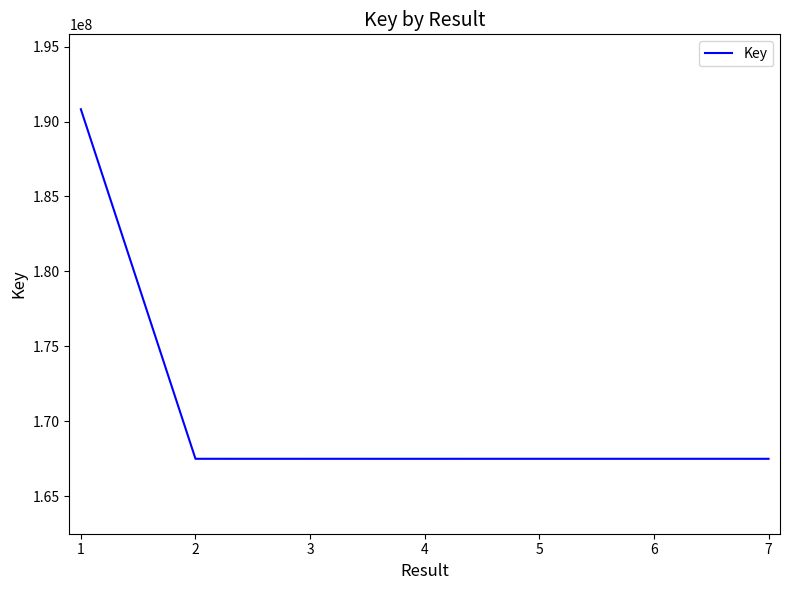

Is it true that the value at 3 is 288981220?

False